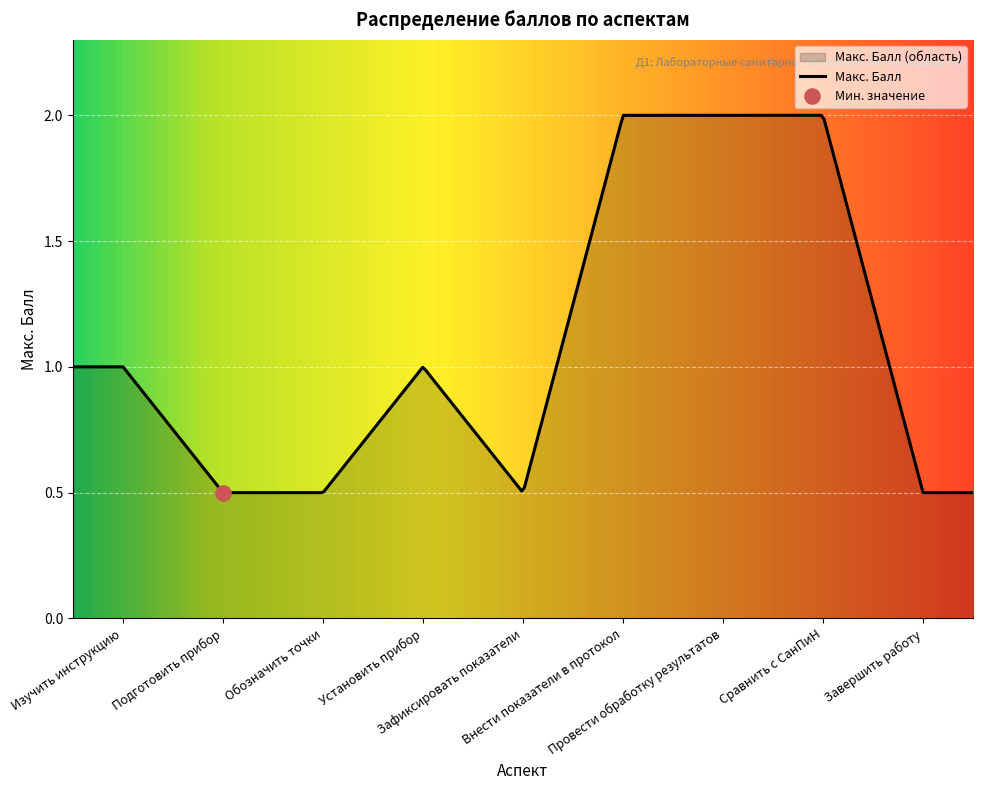

What is the change in value from Подготовить прибор to Внести показатели в протокол?

+1.5